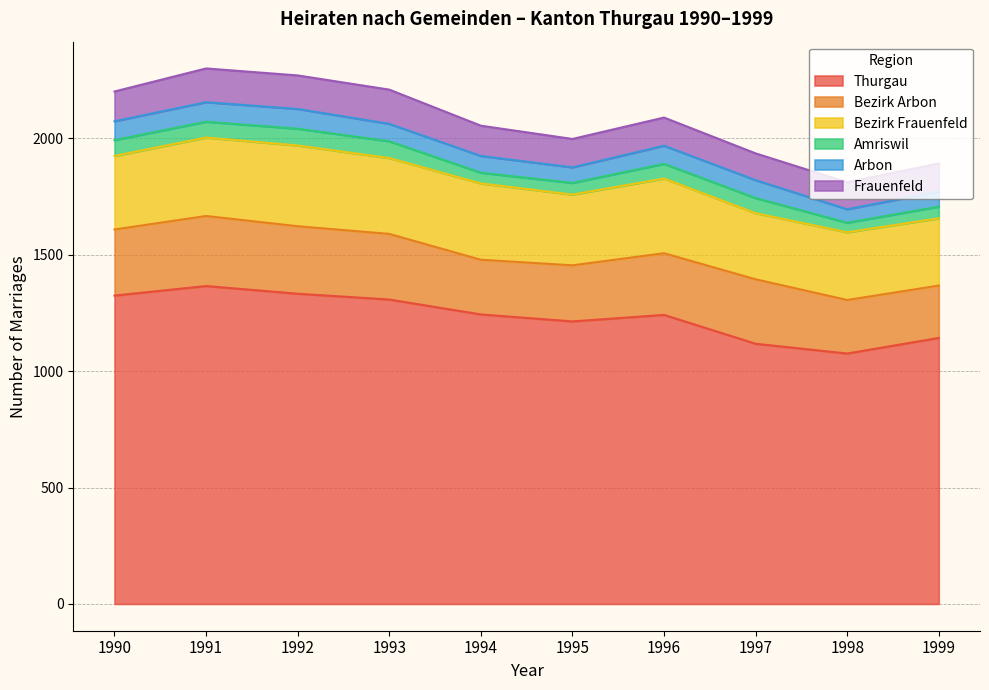

True or false: Bezirk Arbon has a value of 235 at 1994.

True